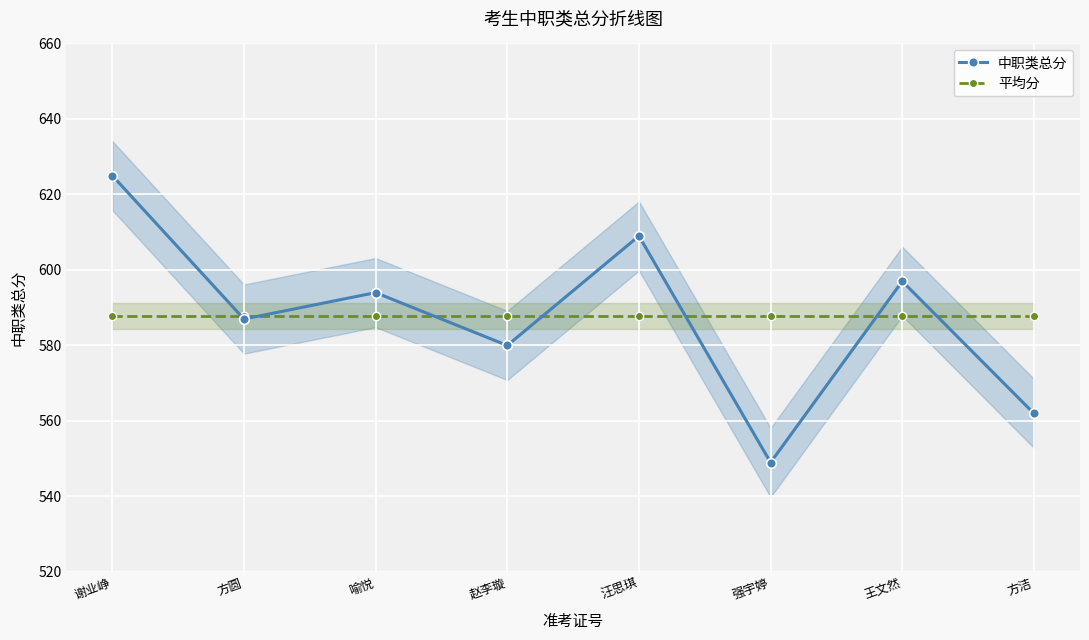

Which series ends up on top after the final intersection of 中职类总分 and 平均分?

平均分